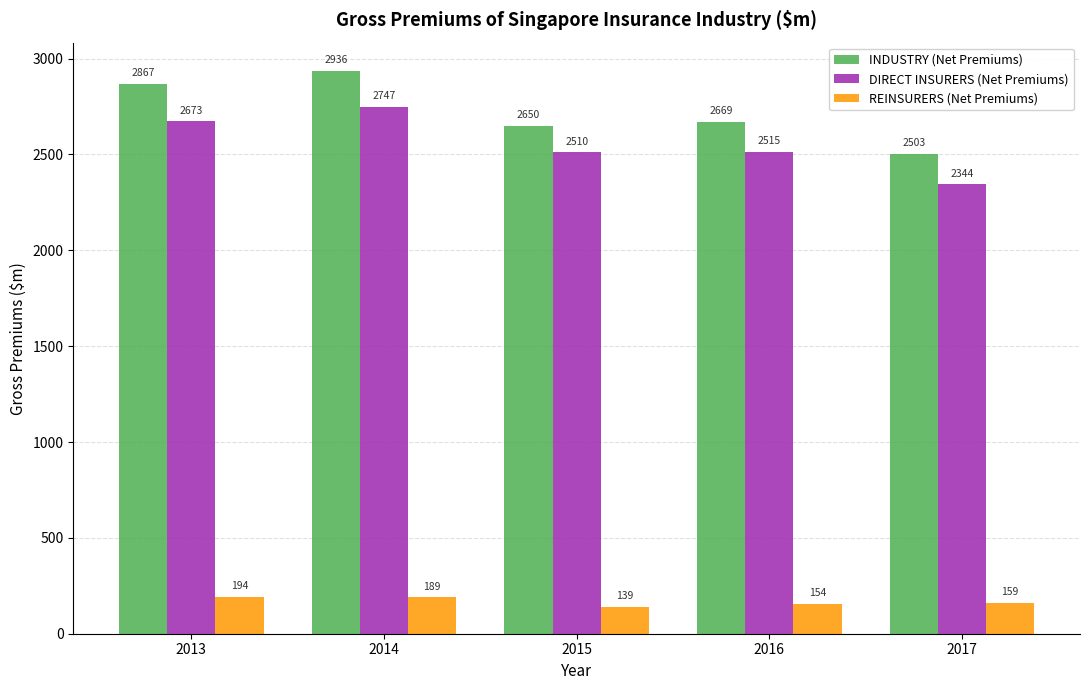

At which category is the sum across all series the highest?

2014